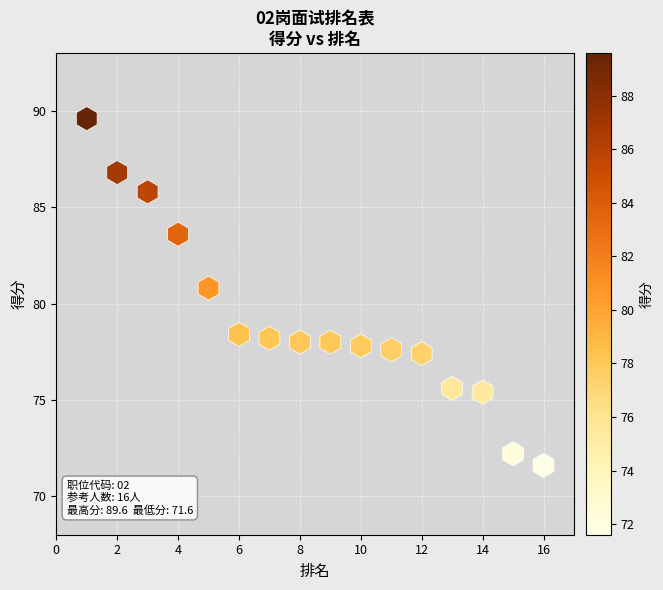

What Y value in the scatter plot is closest to 80?

80.8